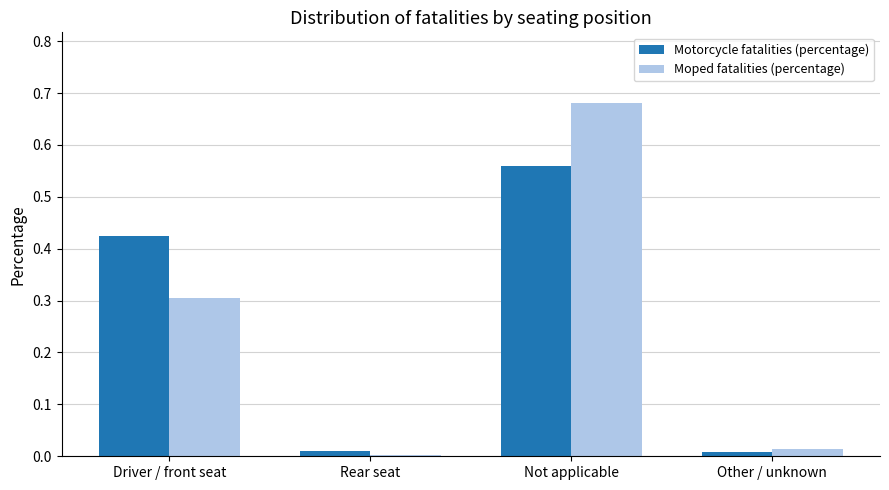

The Moped fatalities (percentage) series shows 0.5 at Driver / front seat. True or false?

False